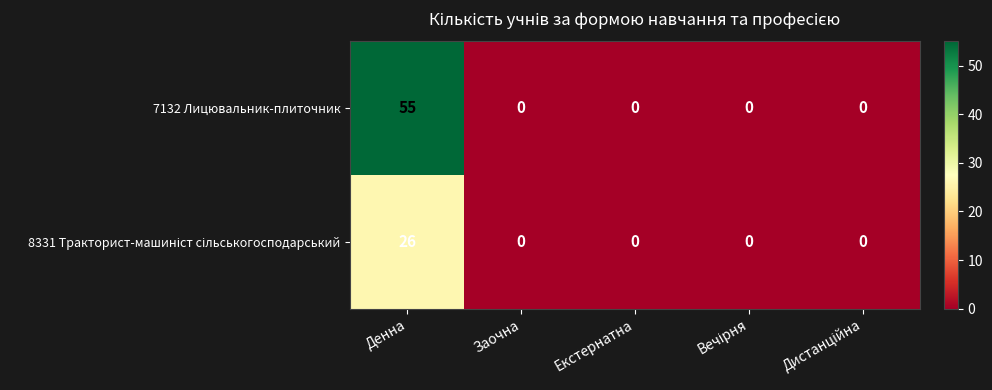

How many data points does each series have?

5